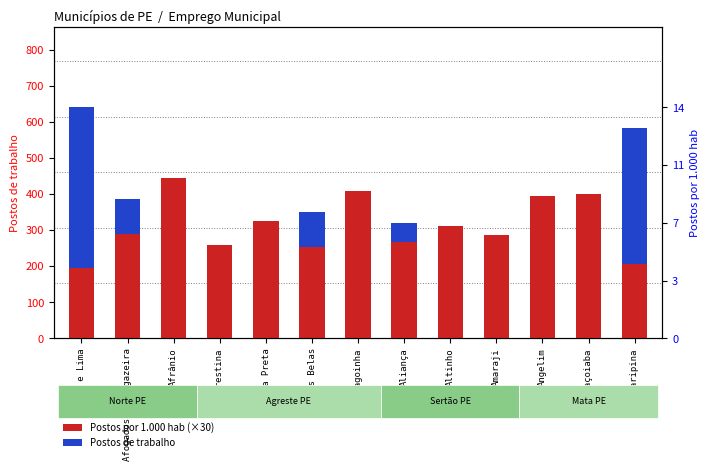

Reading right to left, list all the values displayed in this chart.

Postos de trabalho: Araripina=585	Araçoiaba=259	Angelim=135	Amaraji=176	Altinho=214	Aliança=319	Alagoinha=184	Águas Belas=351	Água Preta=287	Agrestina=204	Afrânio=276	Afogados da Ingazeira=388	Abreu e Lima=641
Postos por 1.000 hab (×30): Araripina=207	Araçoiaba=402	Angelim=396	Amaraji=288	Altinho=312	Aliança=267	Alagoinha=408	Águas Belas=255	Água Preta=327	Agrestina=258	Afrânio=444	Afogados da Ingazeira=291	Abreu e Lima=195